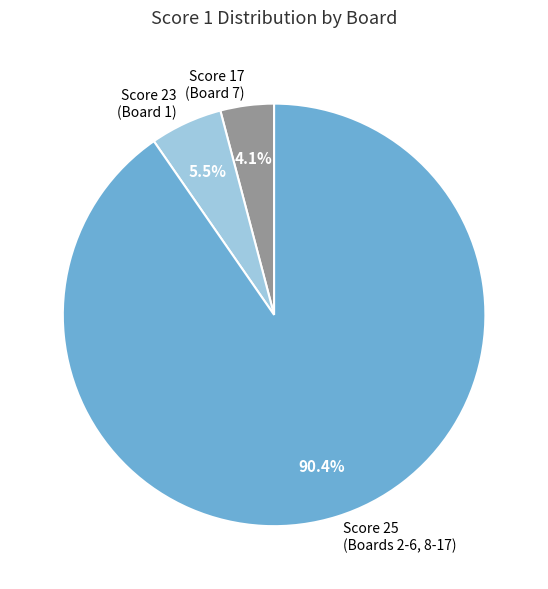

Is there a majority slice in this chart?

Yes